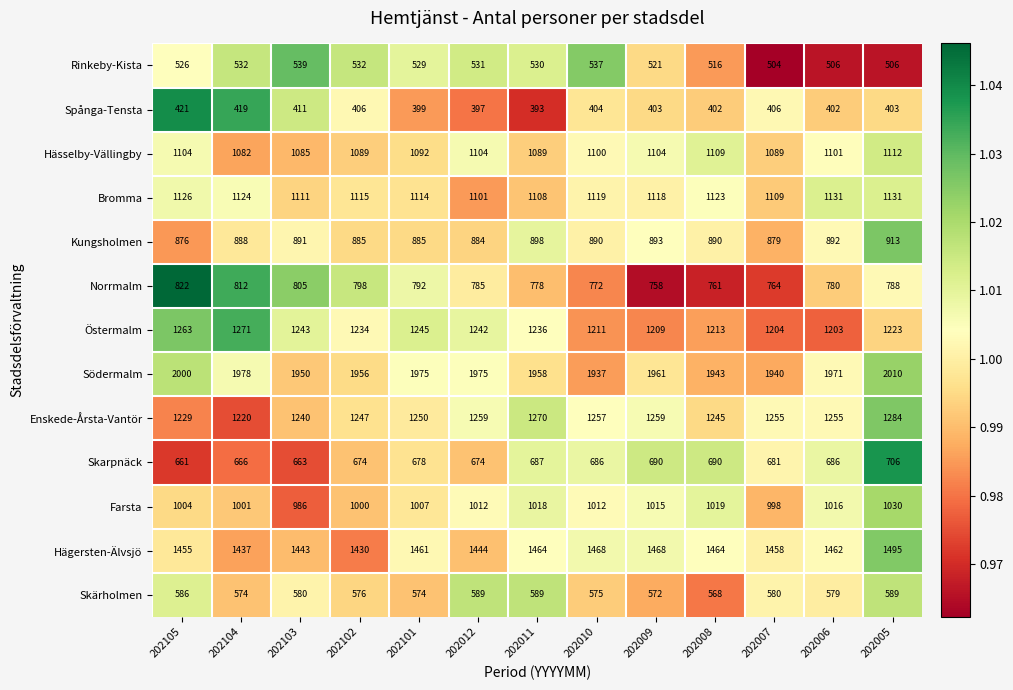

At which label is Farsta closest to 1008?

202101